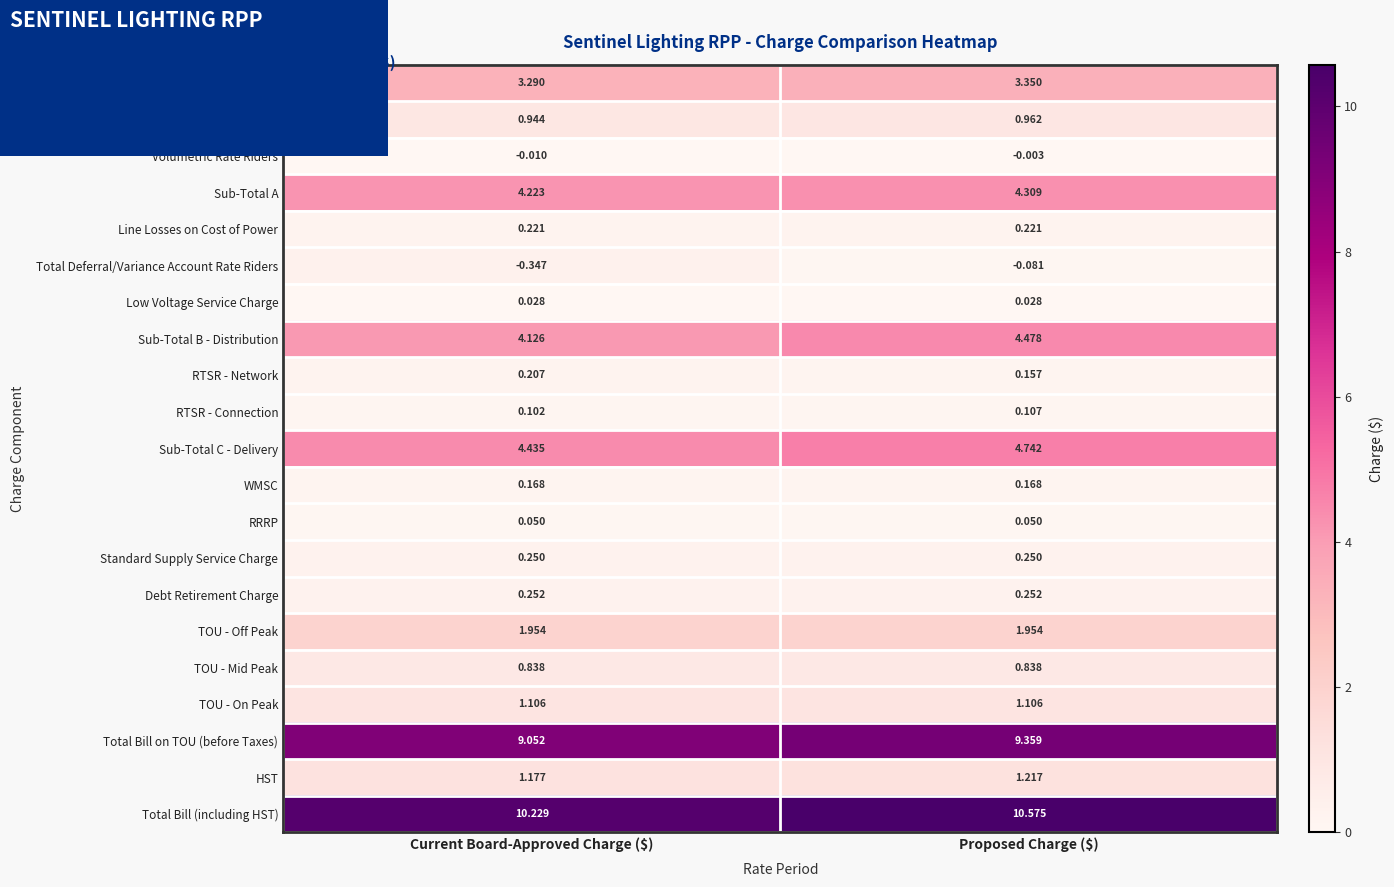

At which label does Distribution Volumetric Rate reach its minimum?

Current Board-Approved Charge ($)